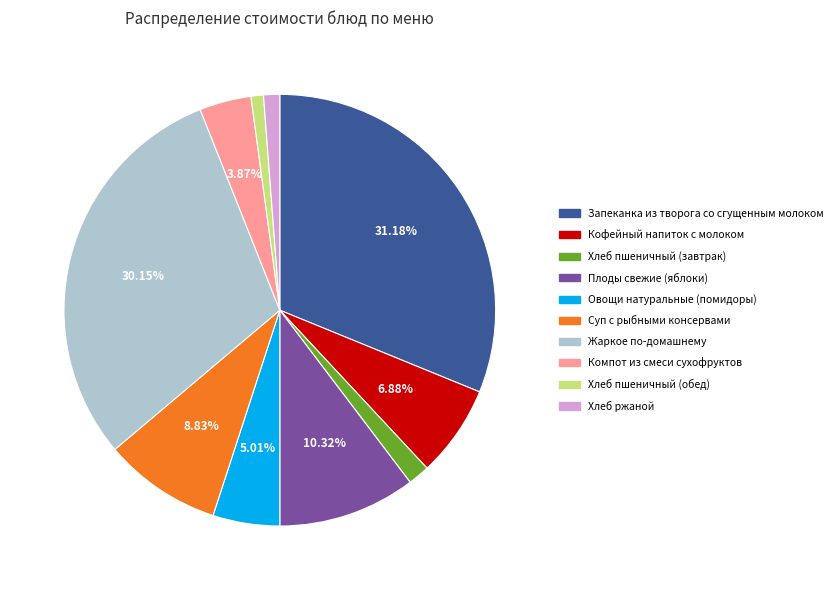

Is there any slice that represents more than half of the pie?

No